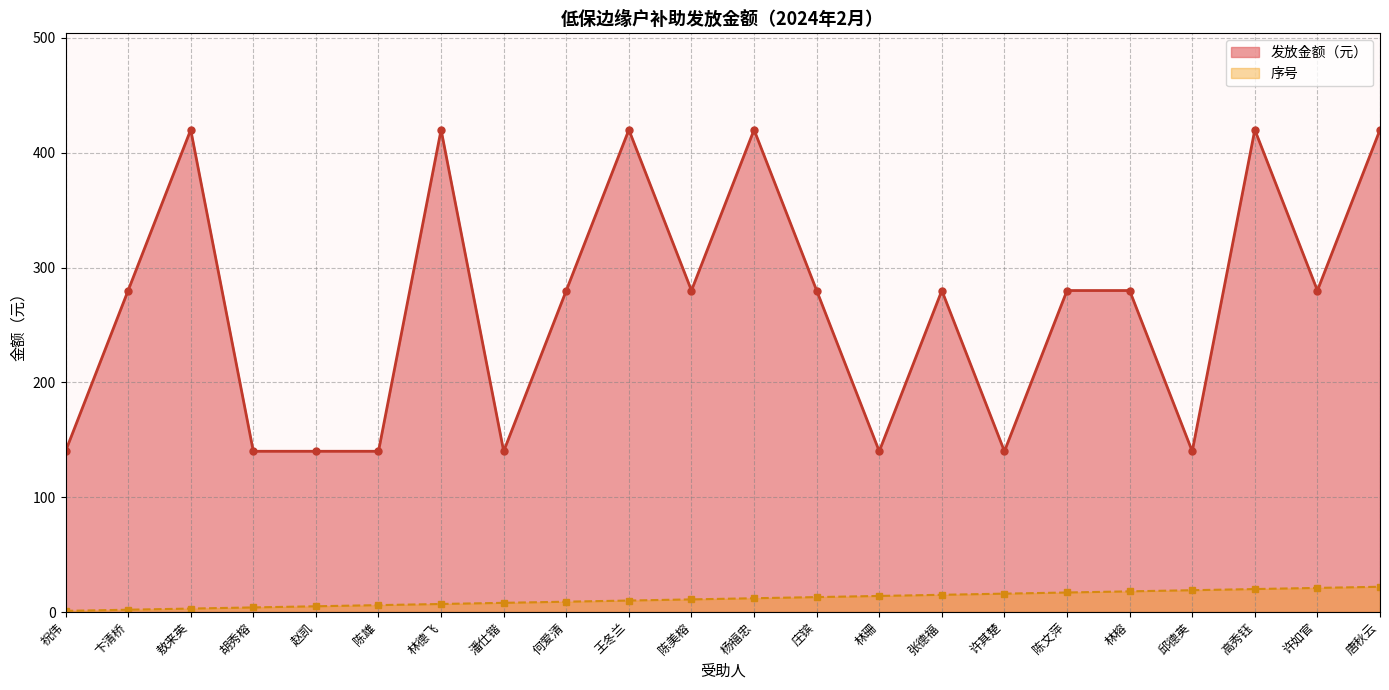

What is the value of the 序号 point at the 14th from the left?

14